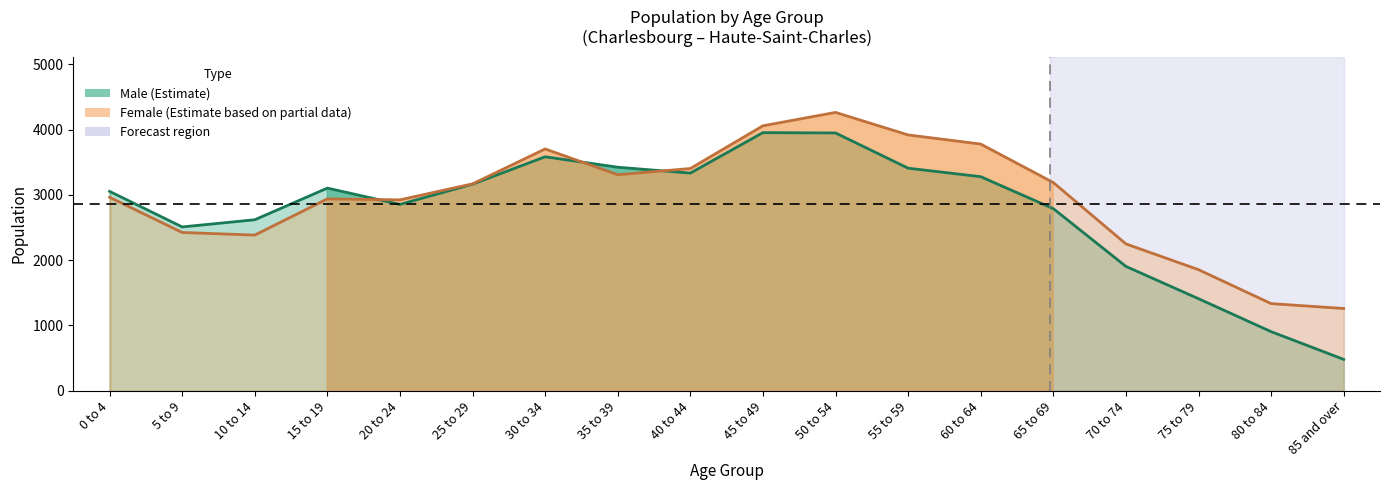

List the series in order of their overall mean, highest first.

Female, Male